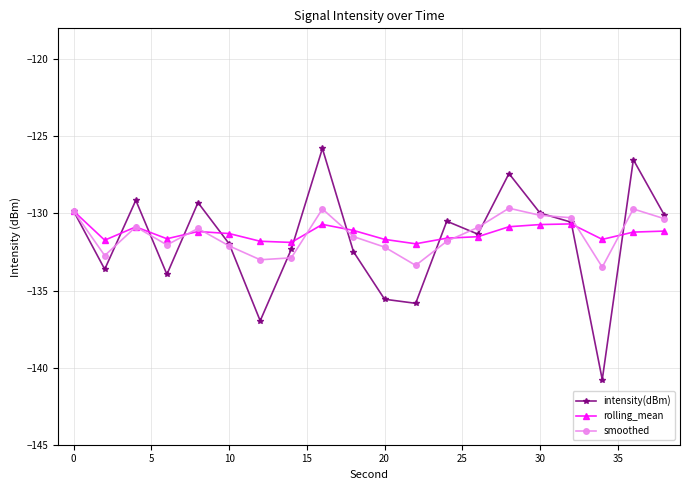

What is the minimum value for rolling_mean?

-132.0